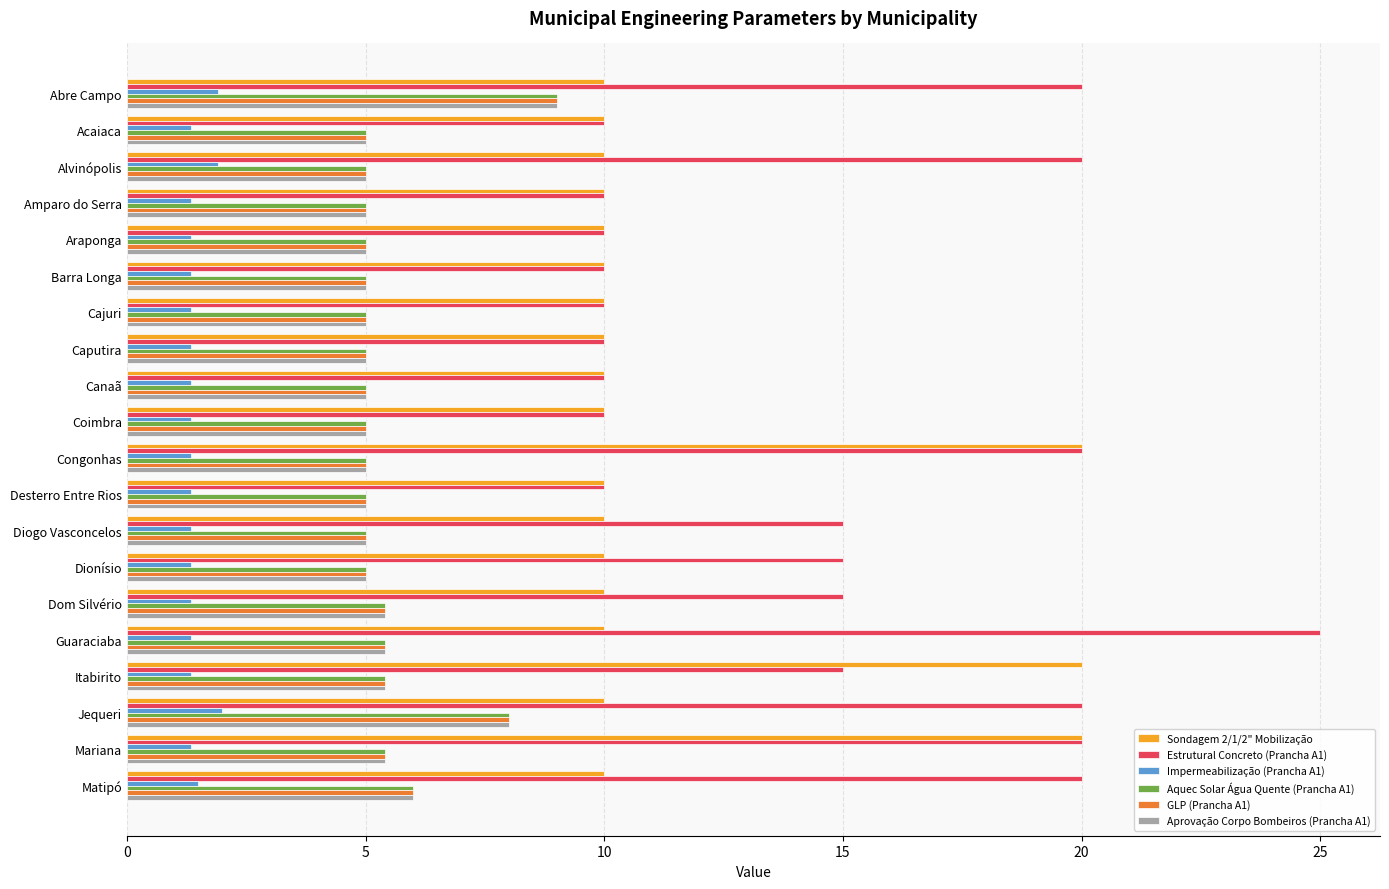

Which series has the largest total across all categories?

Estrutural Concreto (Prancha A1)